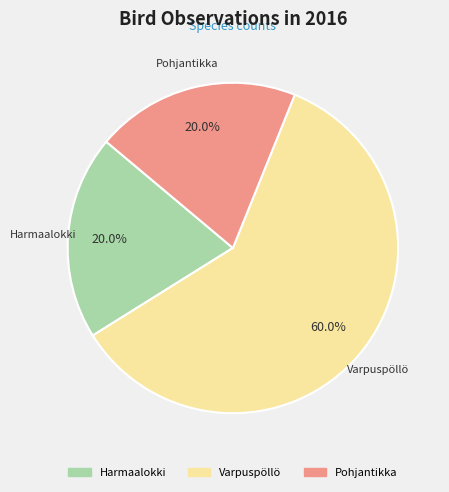

Is there a majority slice in this chart?

Yes